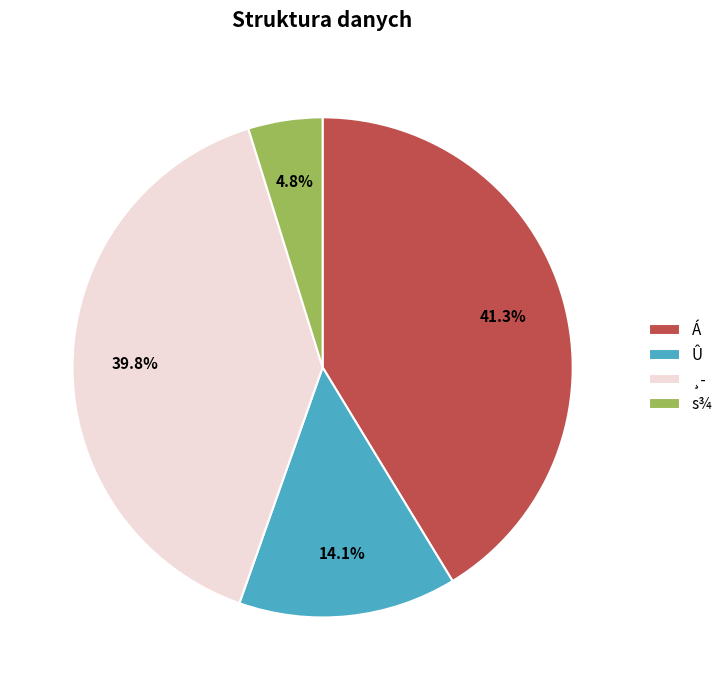

Between s¾ and Á, which is larger?

Á